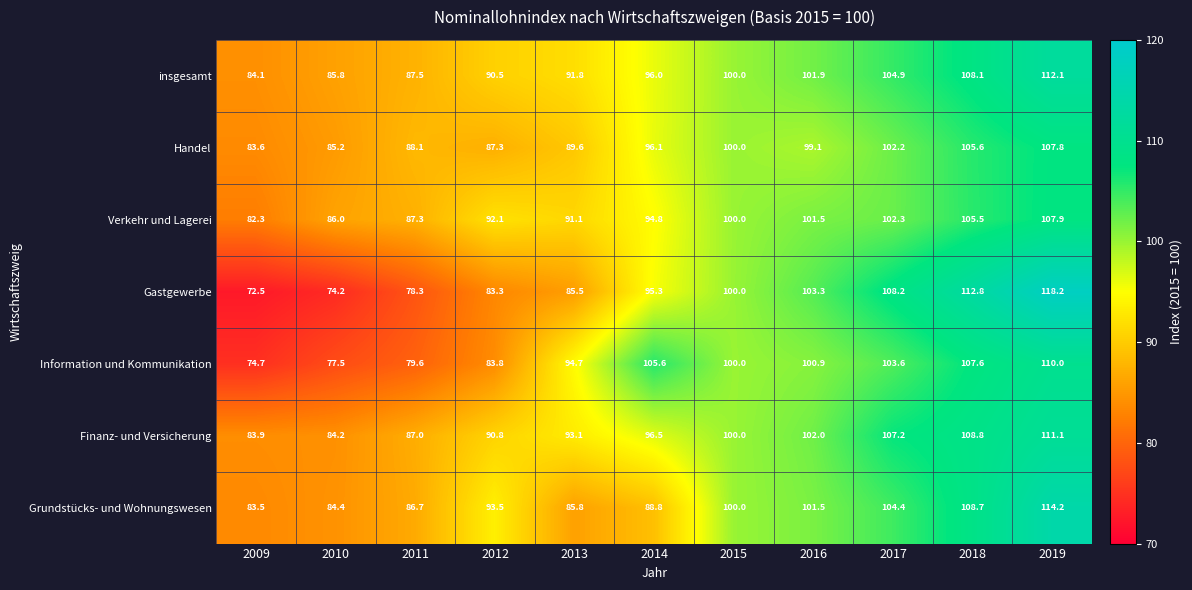

True or false: insgesamt has a value of 90.5 at 2012.

True